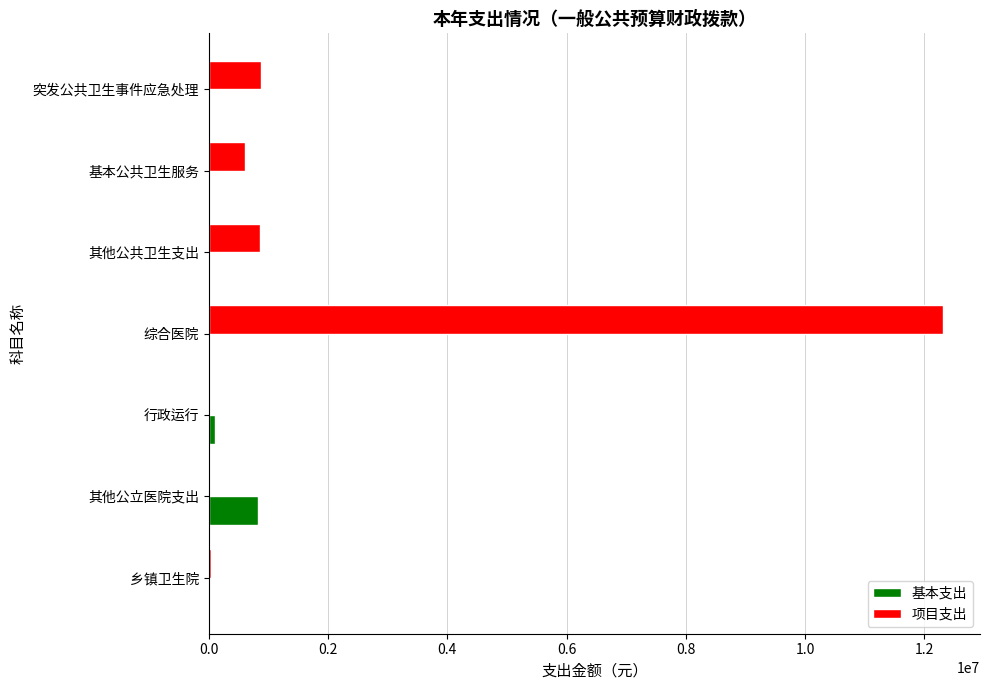

What is the sum of all 项目支出 values?

14685954.9